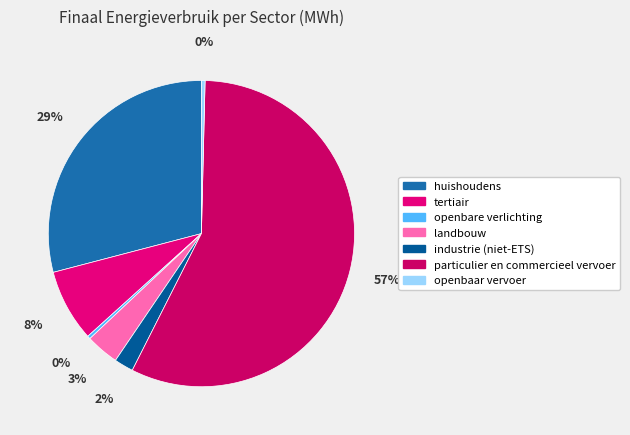

Count the number of slices in the pie.

7